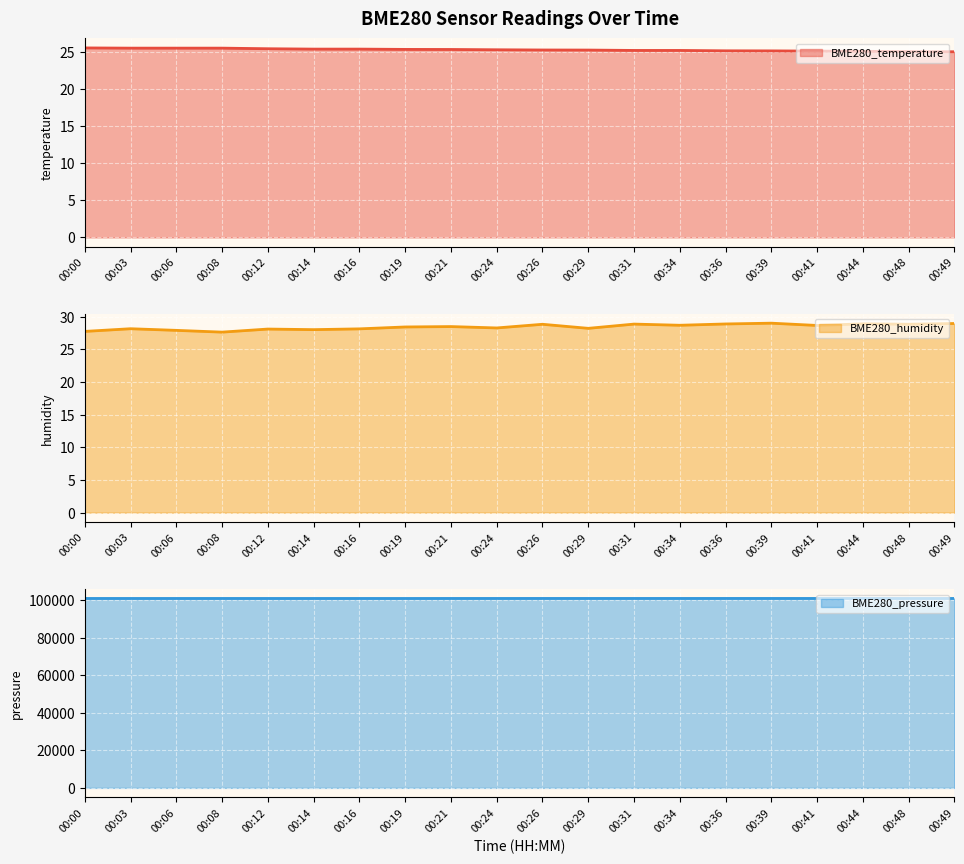

In BME280_pressure, how many points are lower than both neighbors (excluding endpoints)?

5